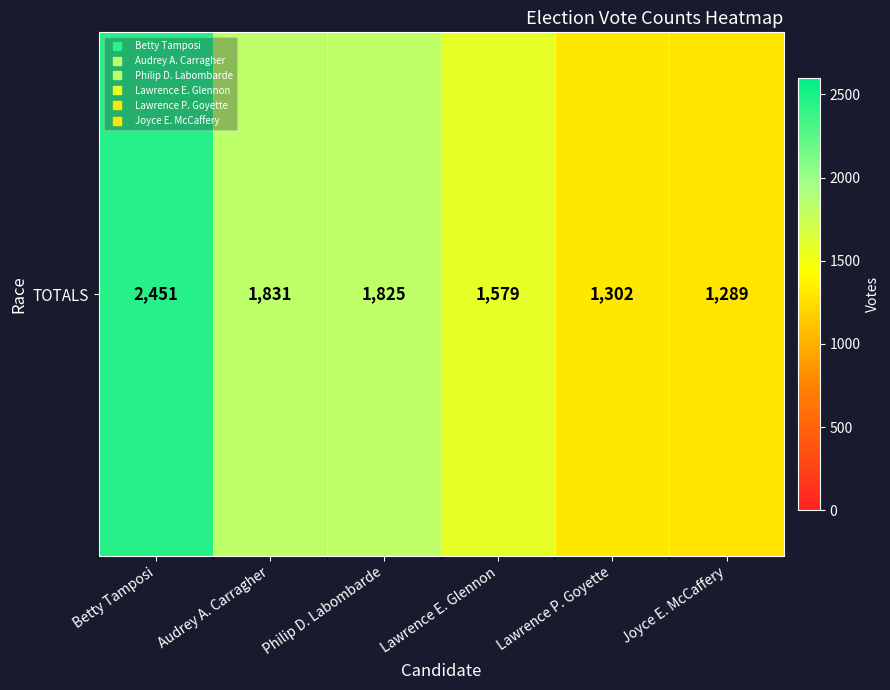

Rank the categories by value from highest to lowest.

Betty Tamposi, Audrey A. Carragher, Philip D. Labombarde, Lawrence E. Glennon, Lawrence P. Goyette, Joyce E. McCaffery